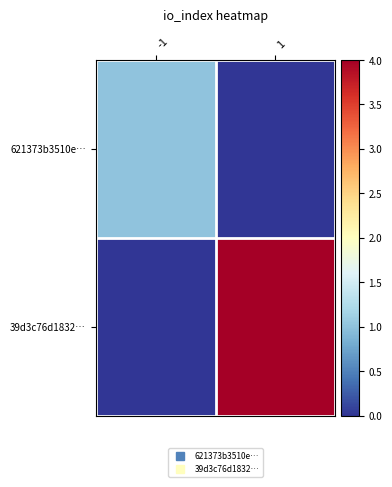

Which label corresponds to the largest value in the chart?

1